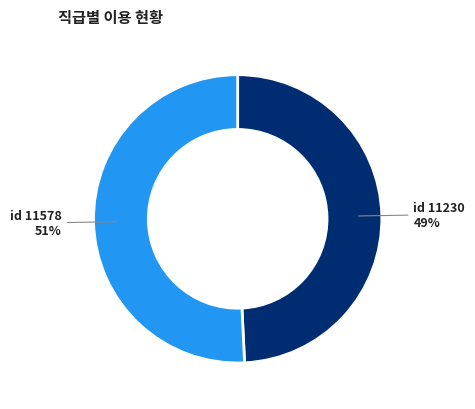

Count the number of slices in the pie.

2